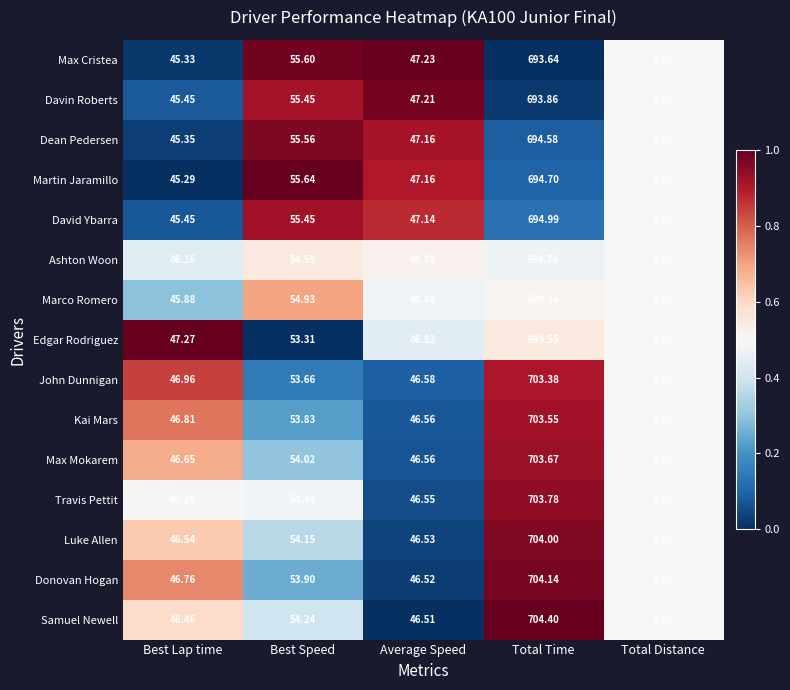

At which category does the chart reach its peak across all series?

Total Time